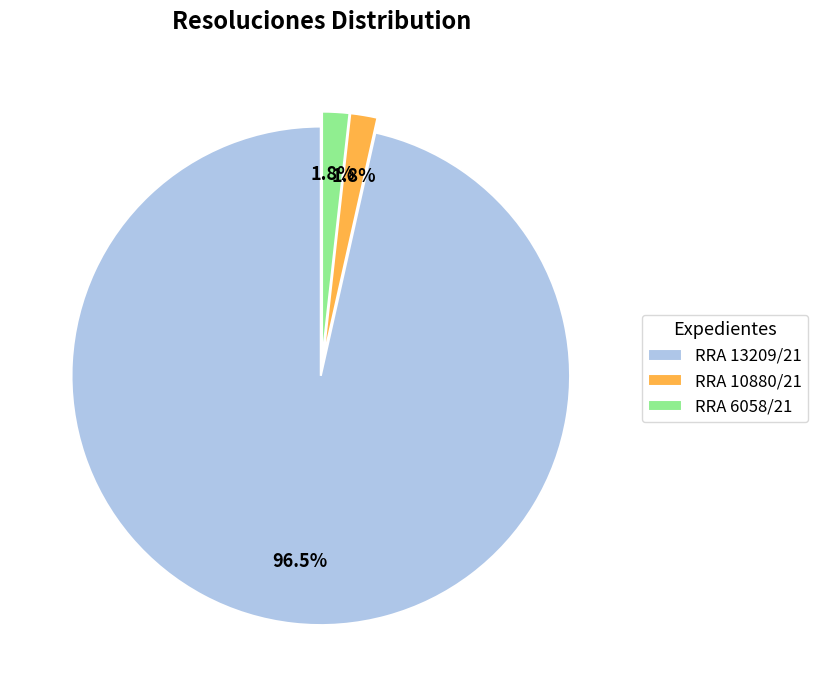

To the nearest percent, what is the average slice percentage?

33%